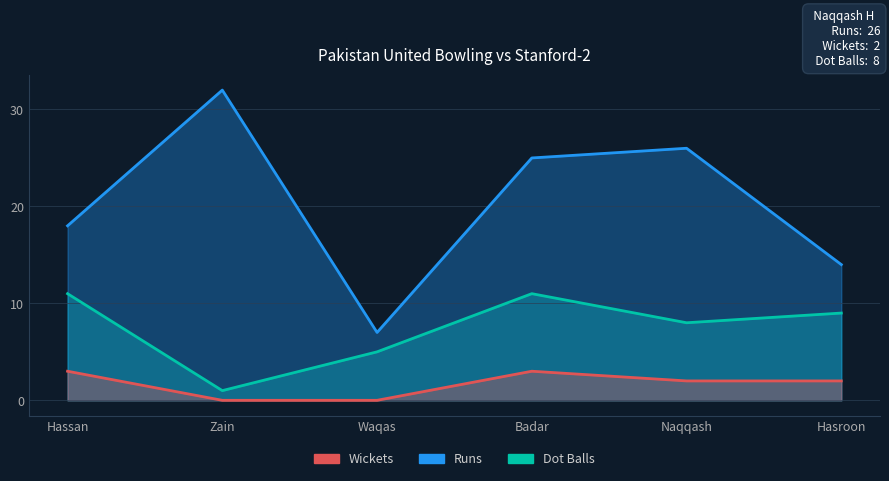

The value of Dot Balls at Hassan is 11. True or false?

True